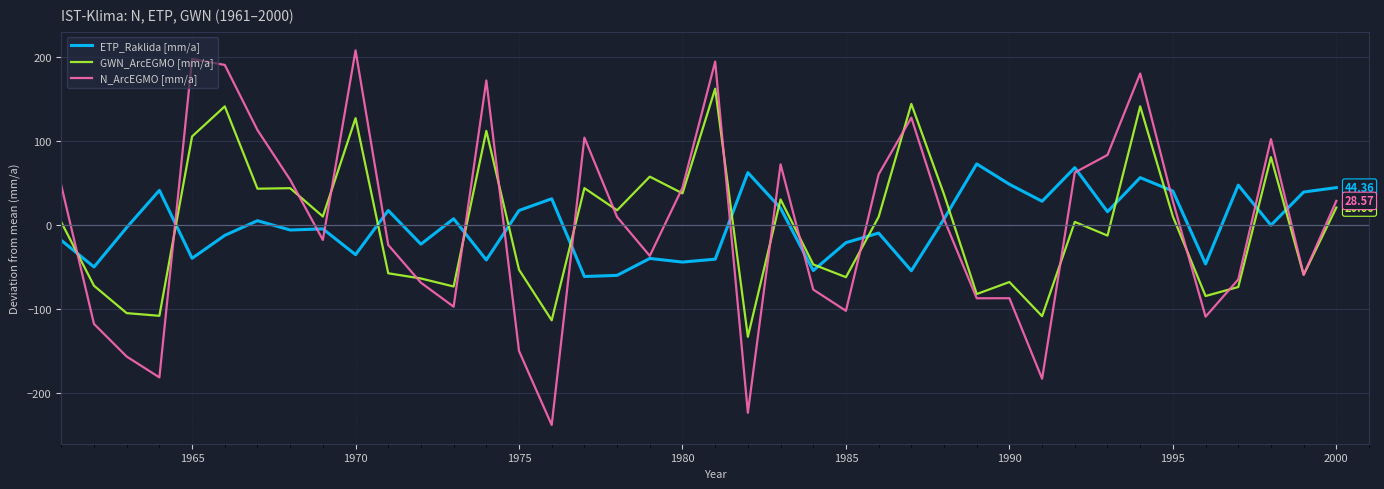

True or false: ETP_Raklida [mm/a] and GWN_ArcEGMO [mm/a] cross at least once.

True